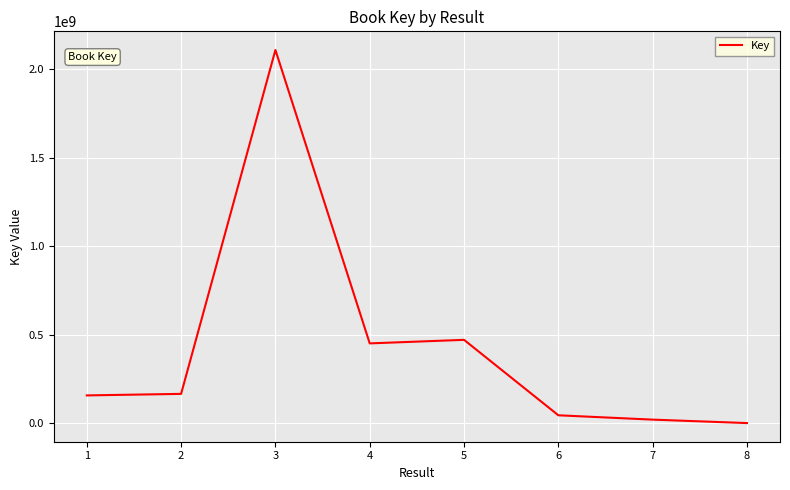

True or false: there are more than 0 points higher than both neighbors.

True